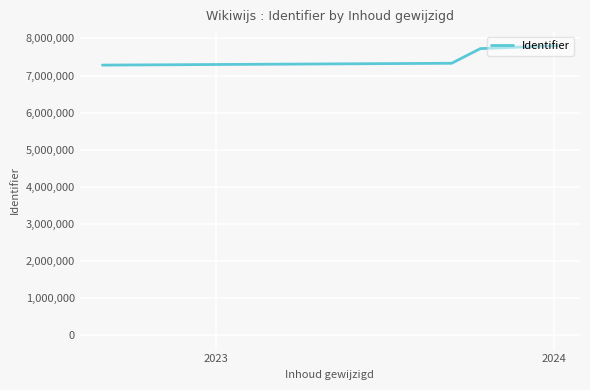

True or false: the data has more than 1 interior local peaks.

False